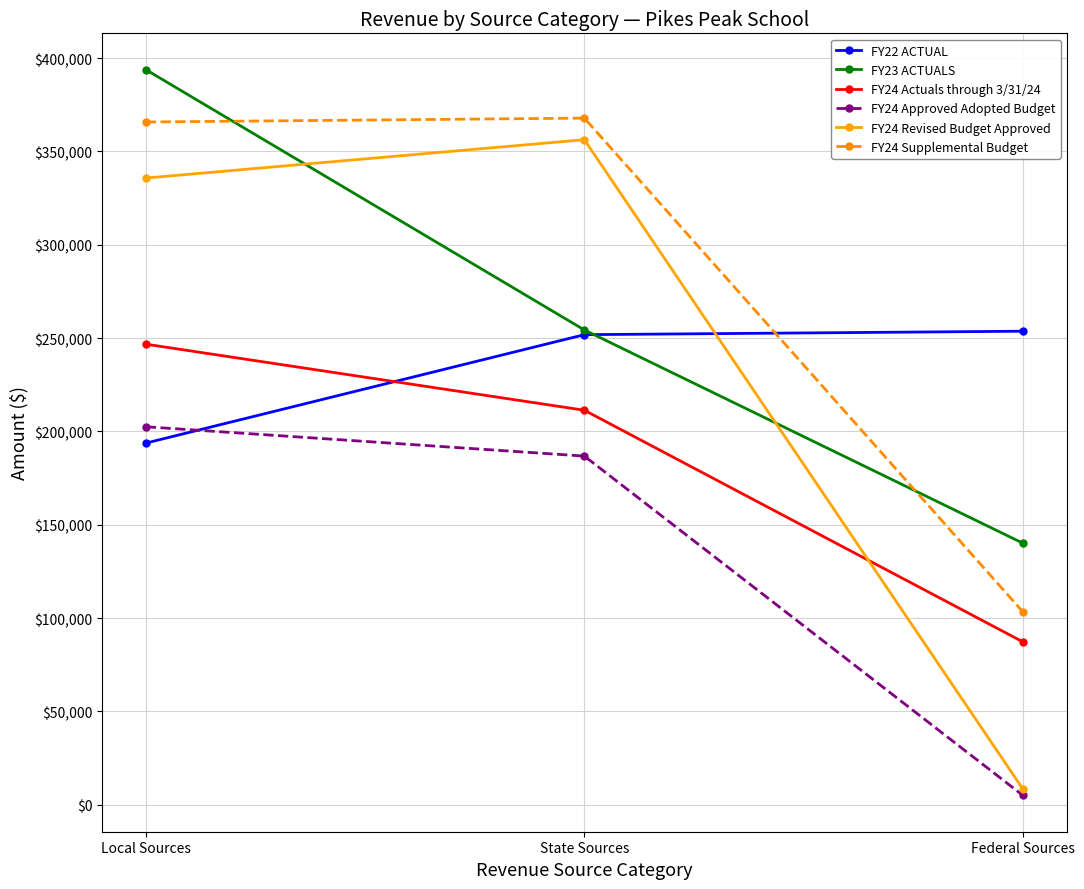

At how many categories does at least one series exceed 163391?

3